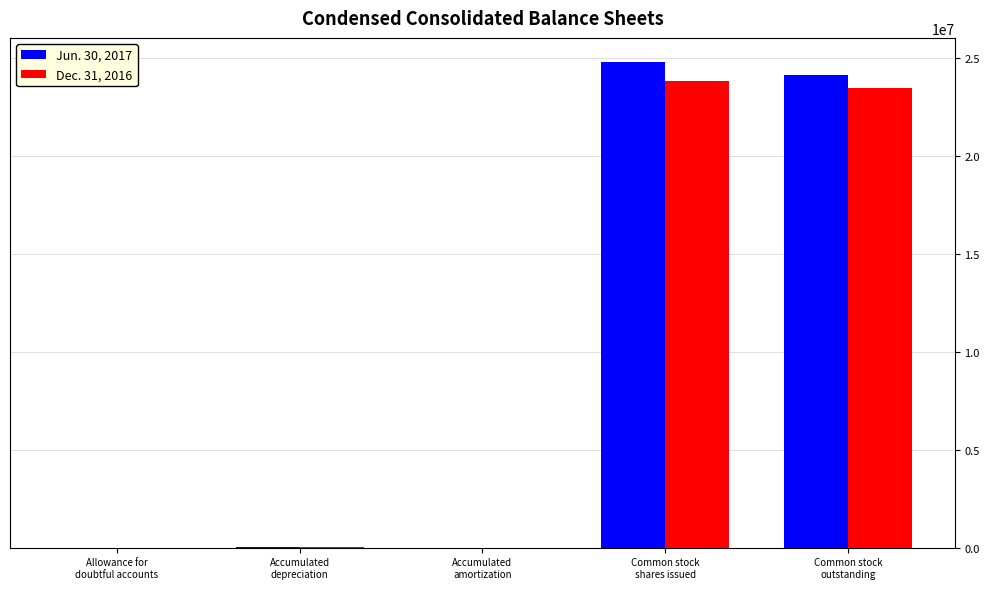

What is the greatest value displayed?

24777001